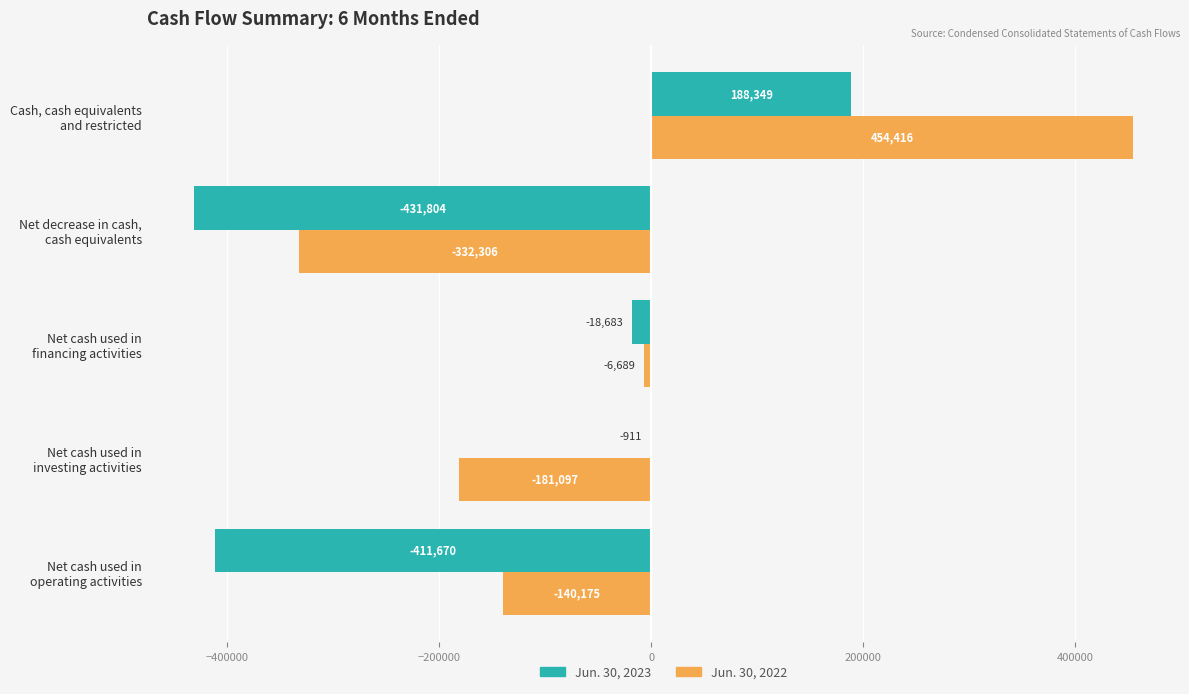

What is the maximum value for Jun. 30, 2023?

188349